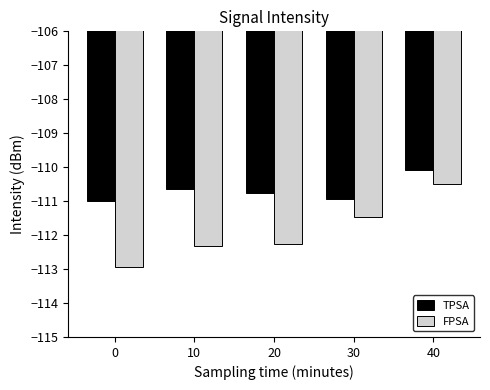

Which series has the largest total across all categories?

TPSA